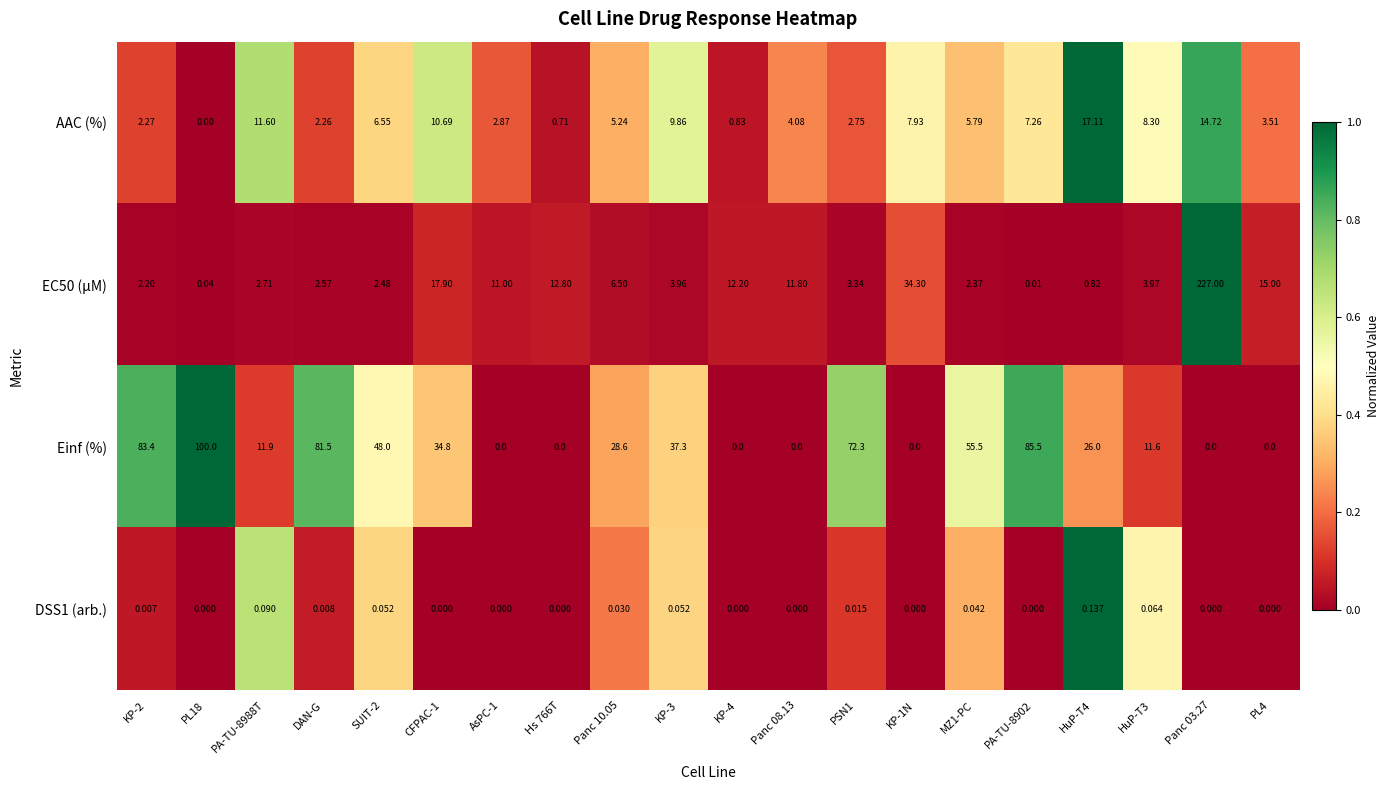

How many distinct data groups are displayed?

4